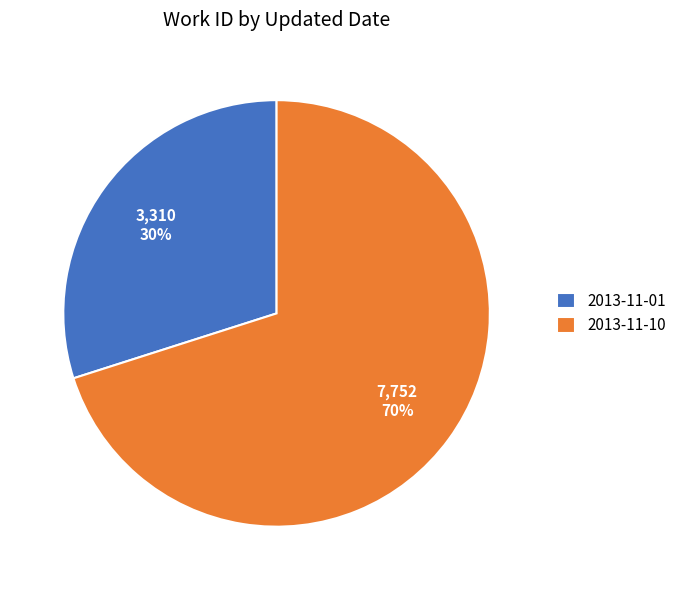

To the nearest percent, what is the combined percentage of 2013-11-10 and 2013-11-01?

100%